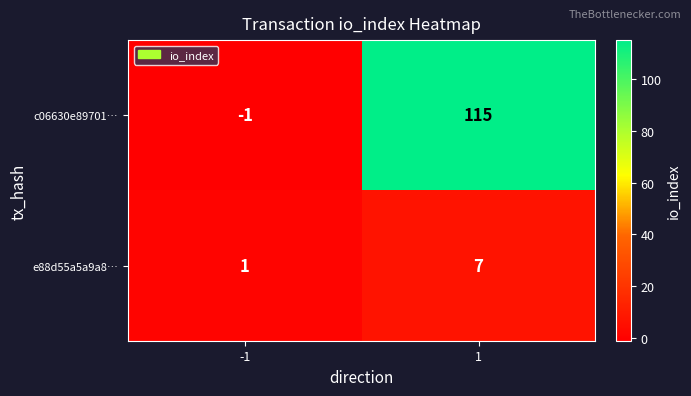

The e88d55a5a9a8… series shows 1 at -1. True or false?

True